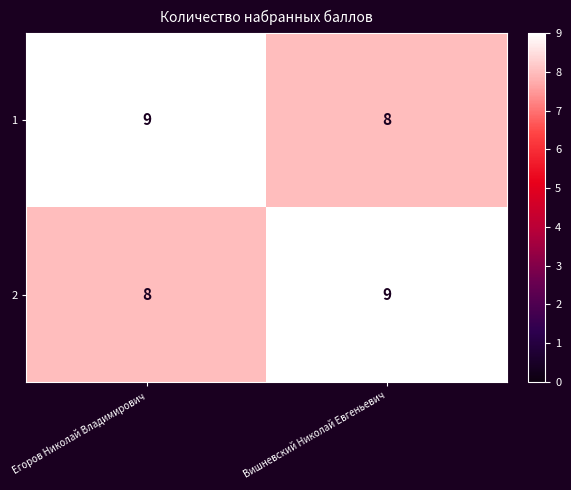

List the labels in order of 2 value, largest first.

Вишневский Николай Евгеньевич, Егоров Николай Владимирович